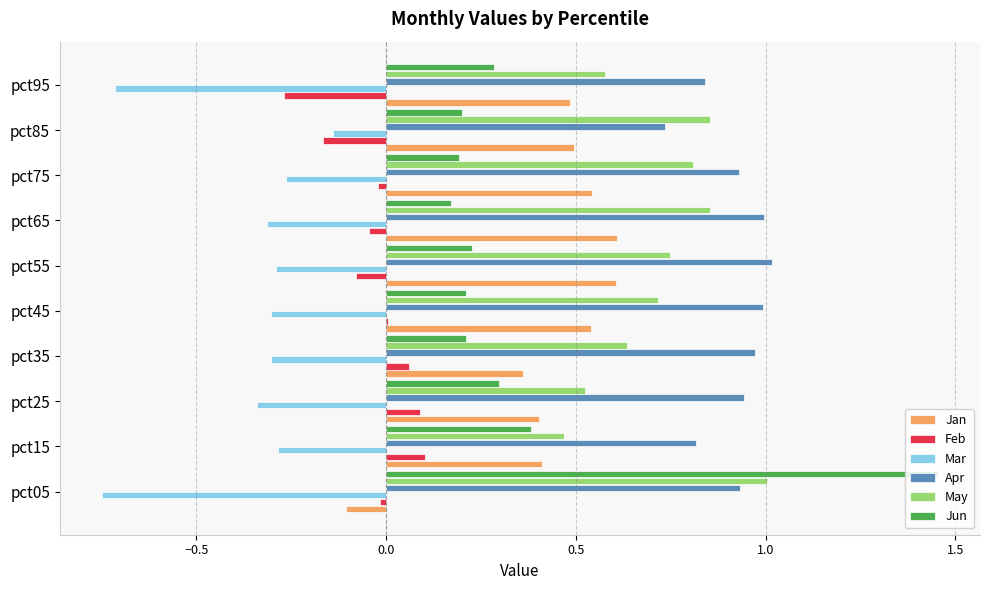

Which series has the largest total across all categories?

Apr